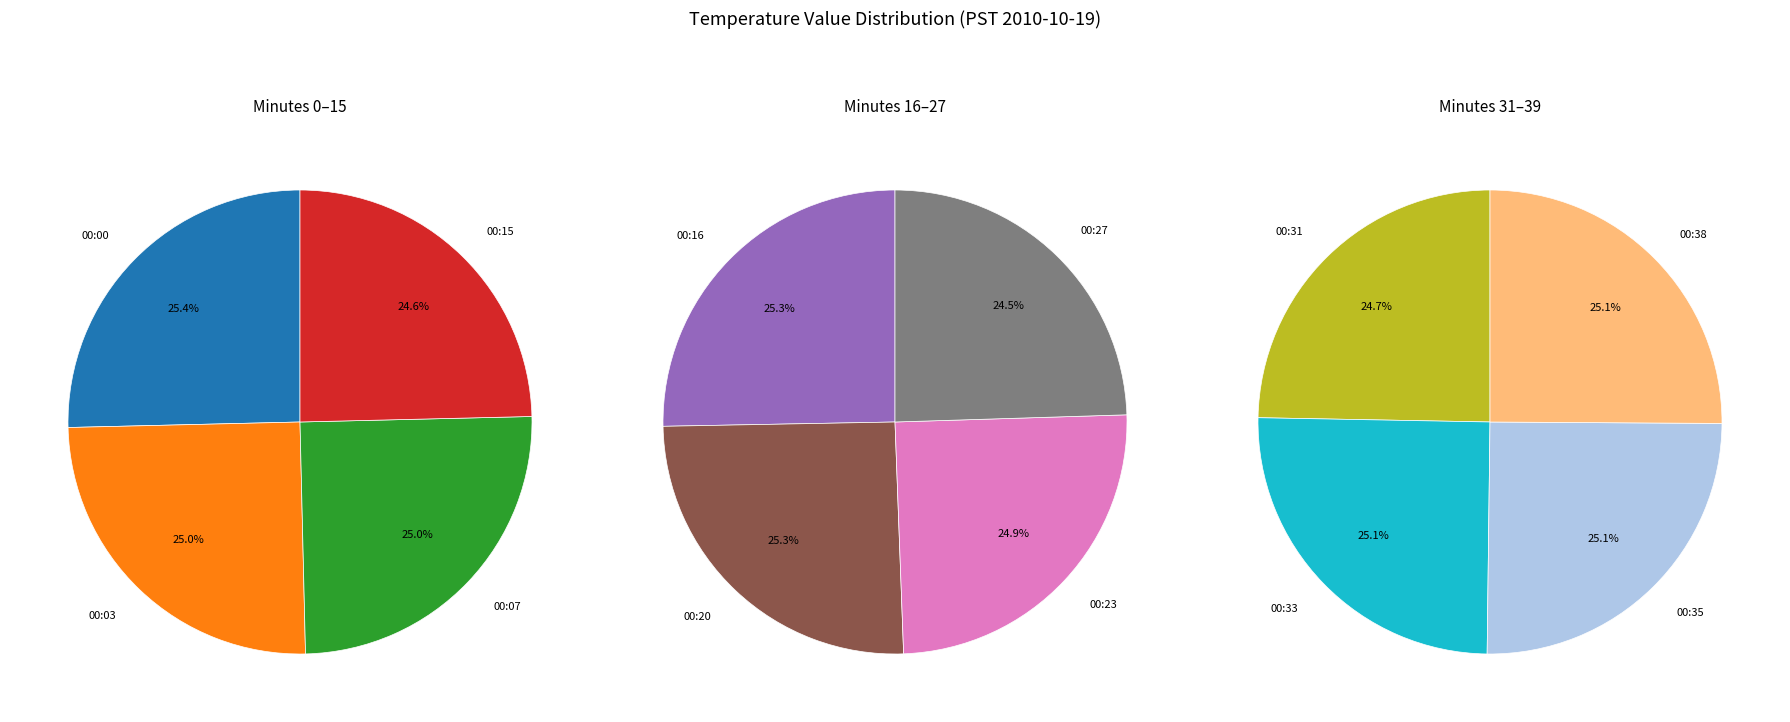

Count the number of slices in the pie.

12